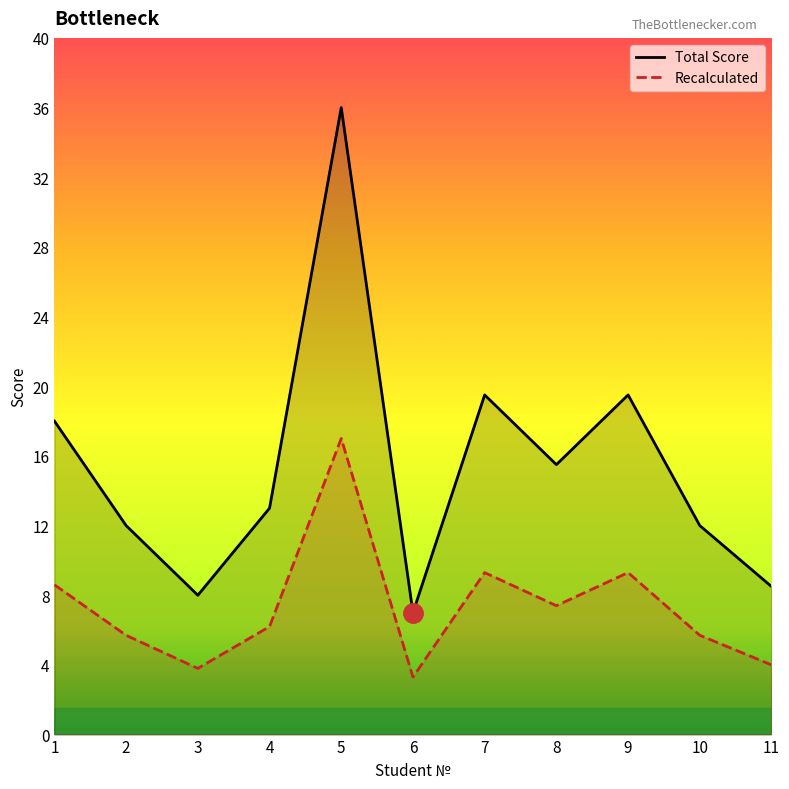

Does the chart have visible grid lines?

No